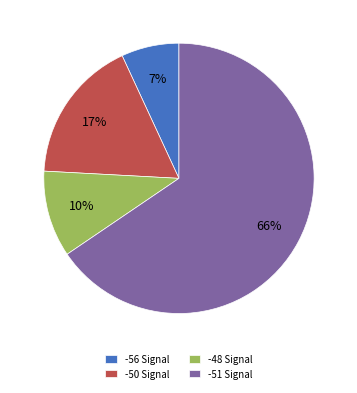

How many segments does this pie chart have?

4